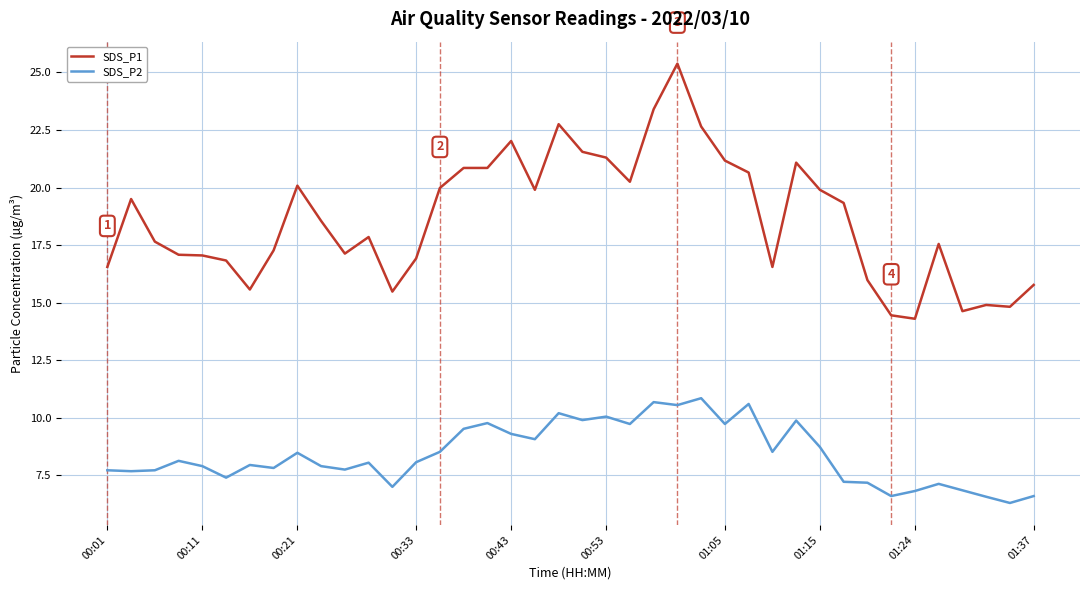

What is the maximum value shown in the chart?

25.4